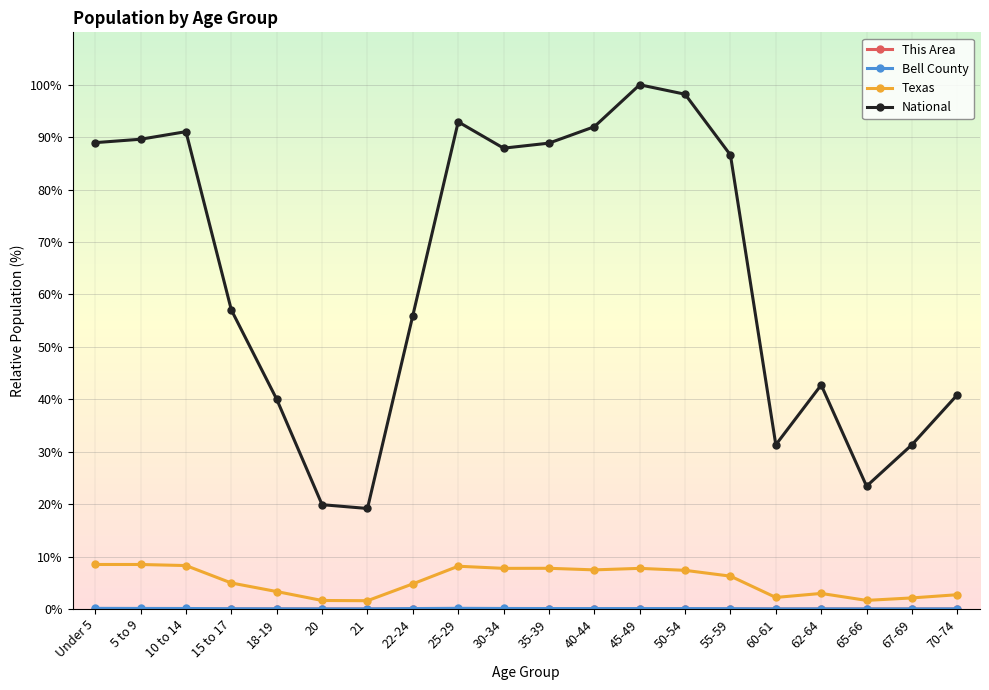

Does the chart have visible grid lines?

Yes